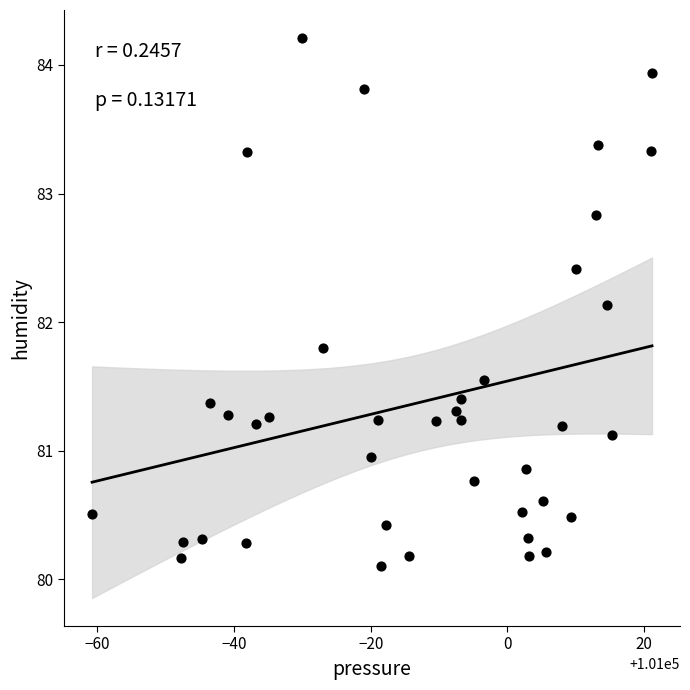

What Y value in the scatter plot is closest to 82?

82.1